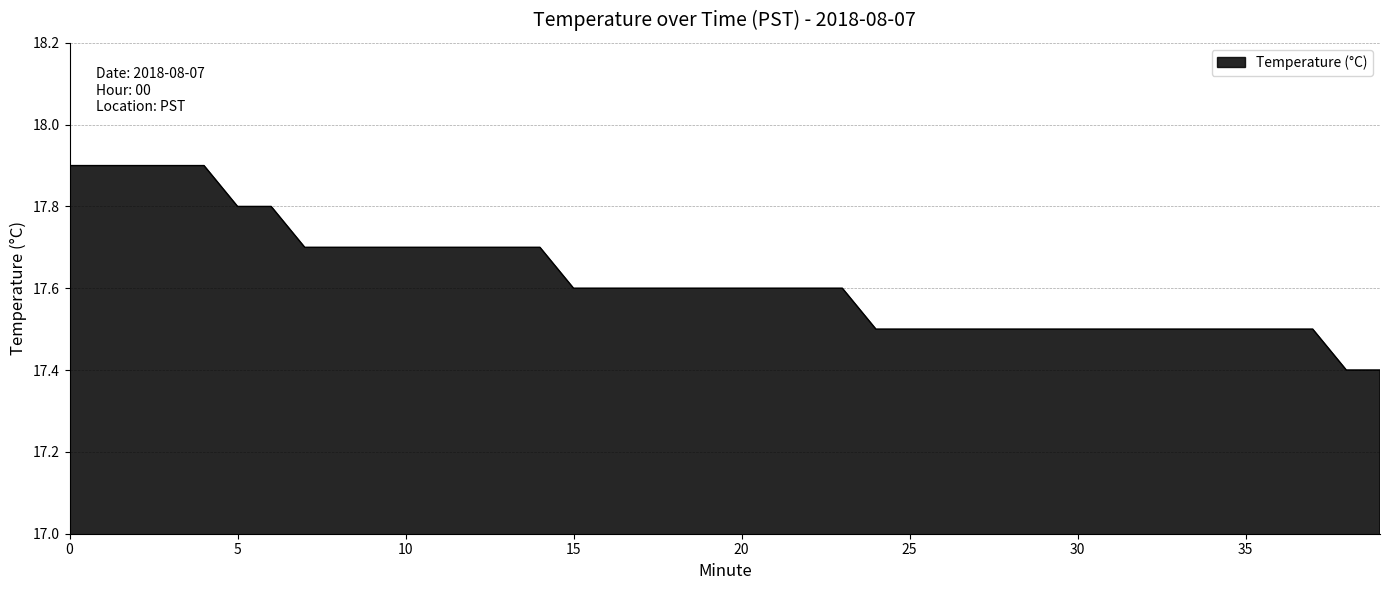

Reading left to right, extract all data points from this chart.

17.9	17.9	17.9	17.9	17.9	17.8	17.8	17.7	17.7	17.7	17.7	17.7	17.7	17.7	17.7	17.6	17.6	17.6	17.6	17.6	17.6	17.6	17.6	17.6	17.5	17.5	17.5	17.5	17.5	17.5	17.5	17.5	17.5	17.5	17.5	17.5	17.5	17.5	17.4	17.4